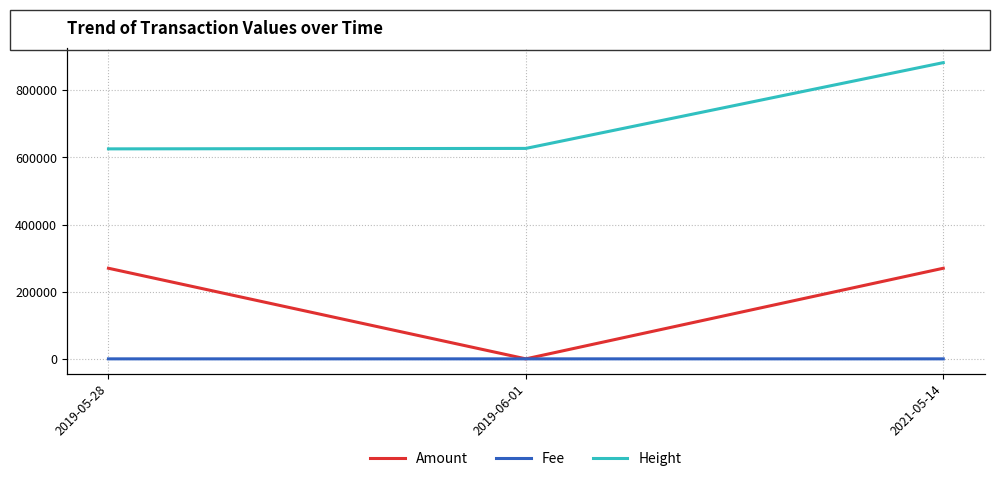

At which category does the chart reach its peak across all series?

2021-05-14